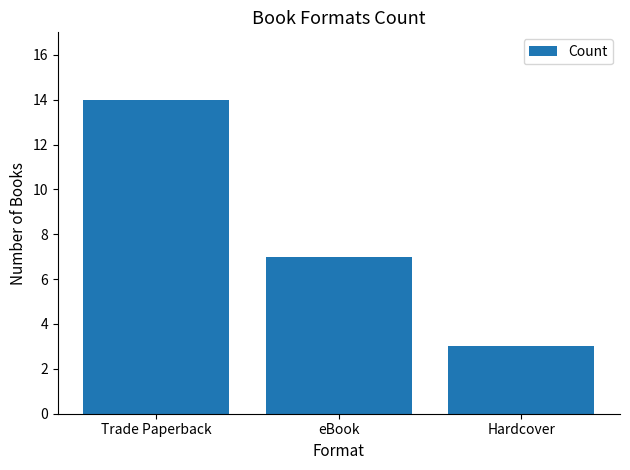

What is the label of the 3rd bar from the right?

Trade Paperback